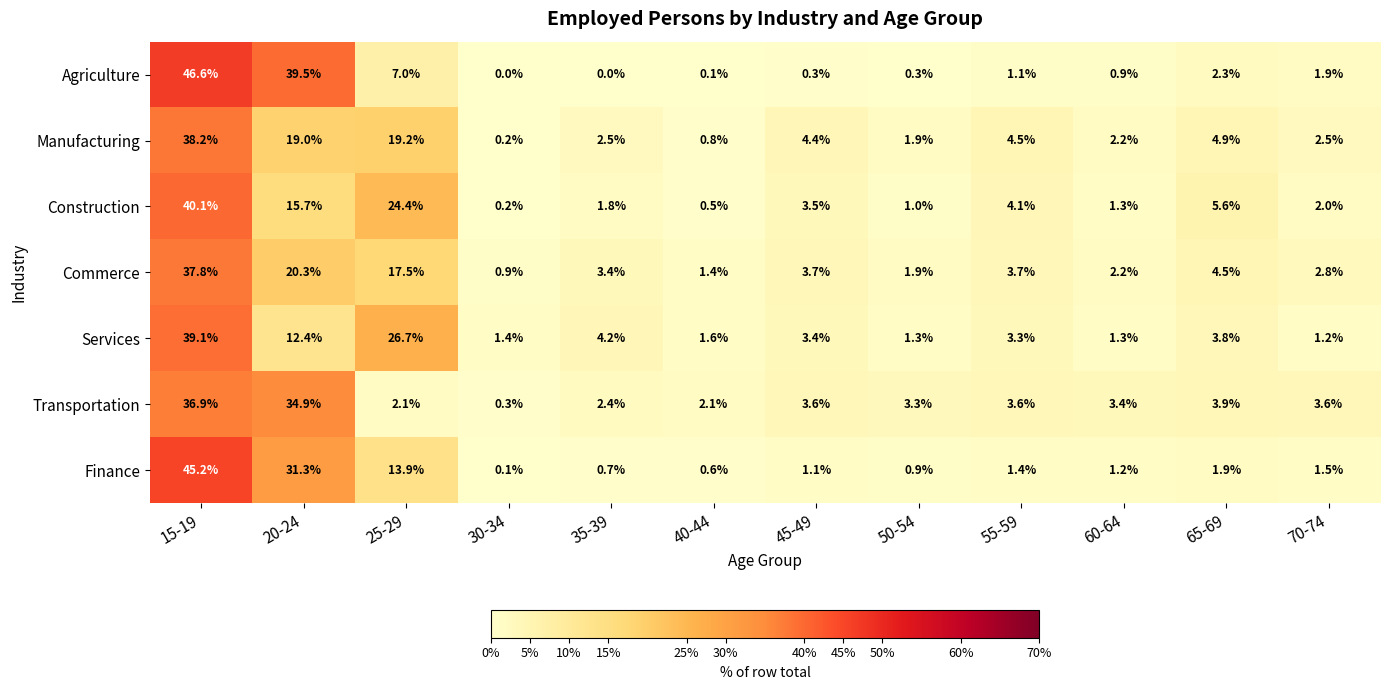

What is the total value across all series at 20-24?

173.1